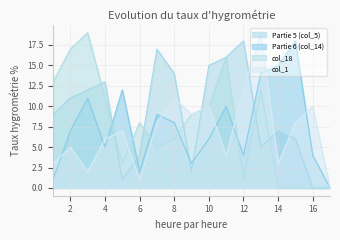

Which has a higher value, 10 or 2?

10